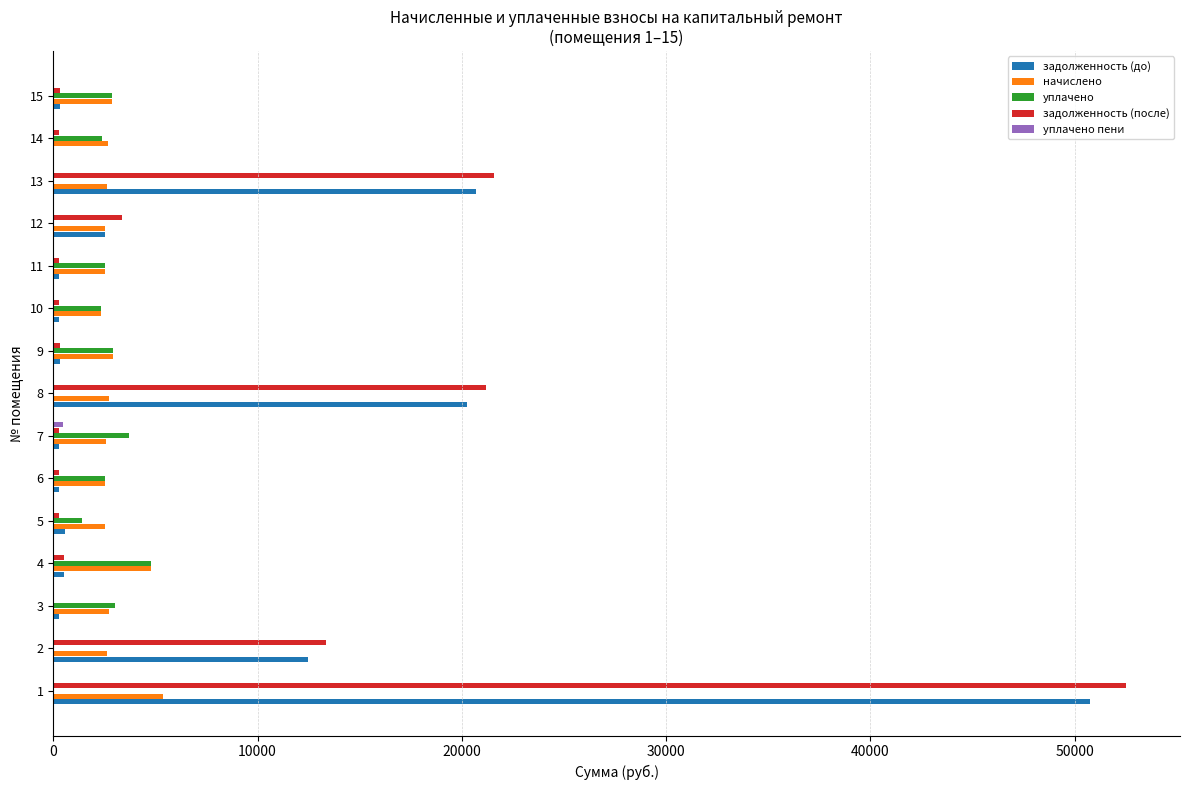

At which label is задолженность (после) closest to 26263?

13